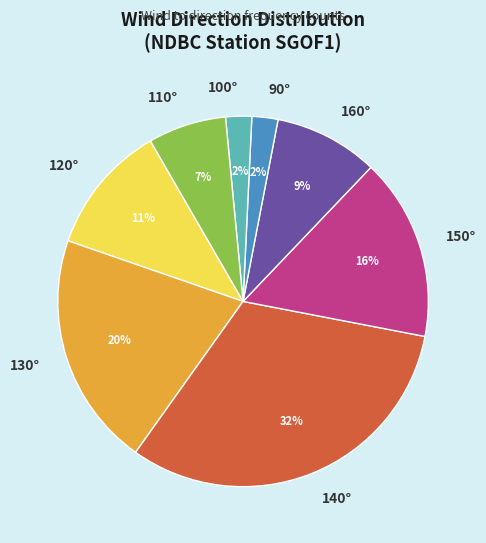

Combined, do 130° and 140° account for over 50%?

Yes